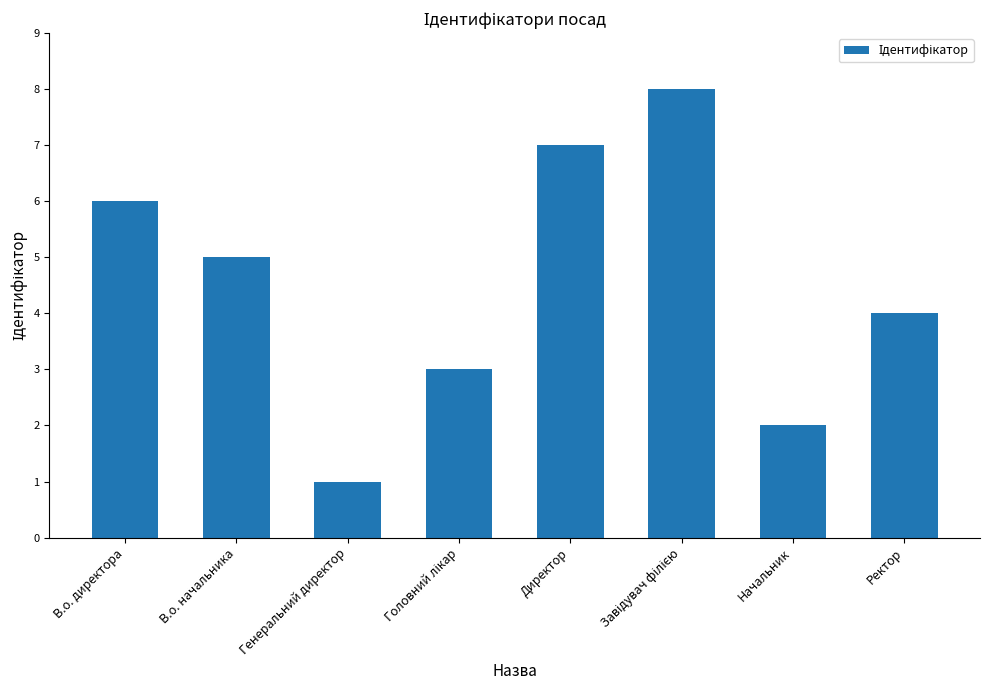

How many data points does each series have?

8